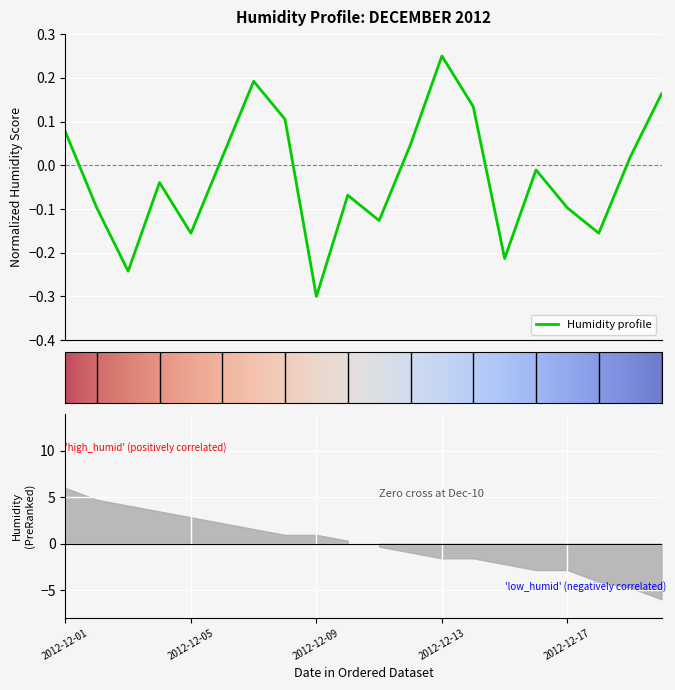

At which category does the data reach its first local valley?

2012-12-03